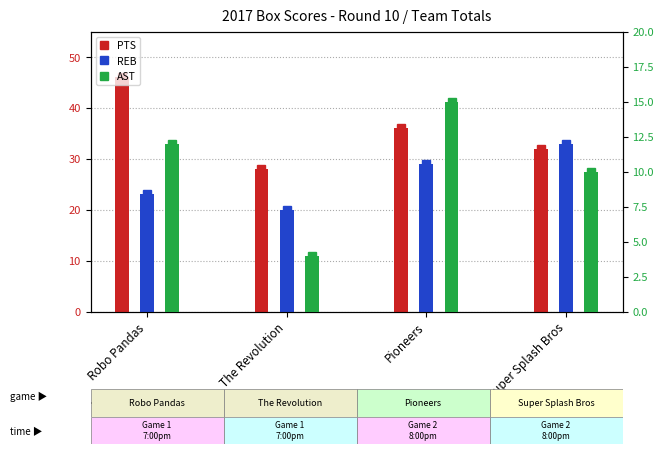

Rank the categories by PTS value from lowest to highest.

The Revolution, Super Splash Bros, Pioneers, Robo Pandas